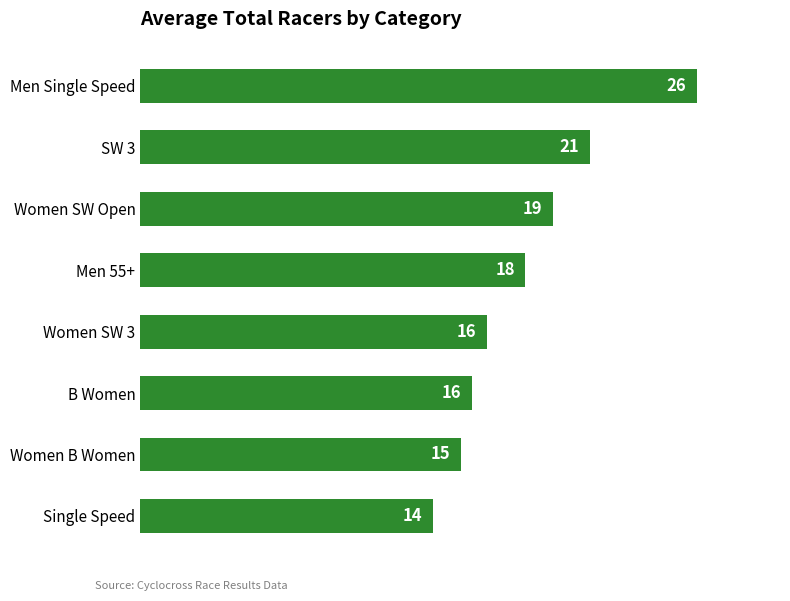

Between Single Speed and Women SW Open, which is larger?

Women SW Open